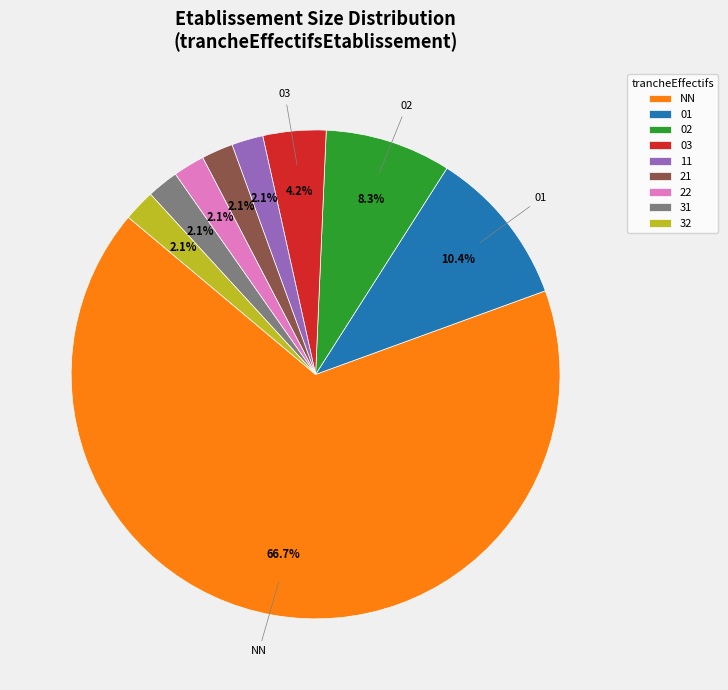

What percentage do NN and 32 together represent?

68.7%